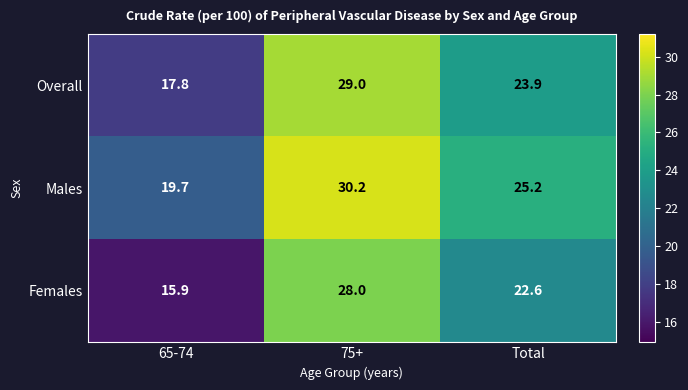

What is the difference between the Males values at 75+ and Total?

5.0